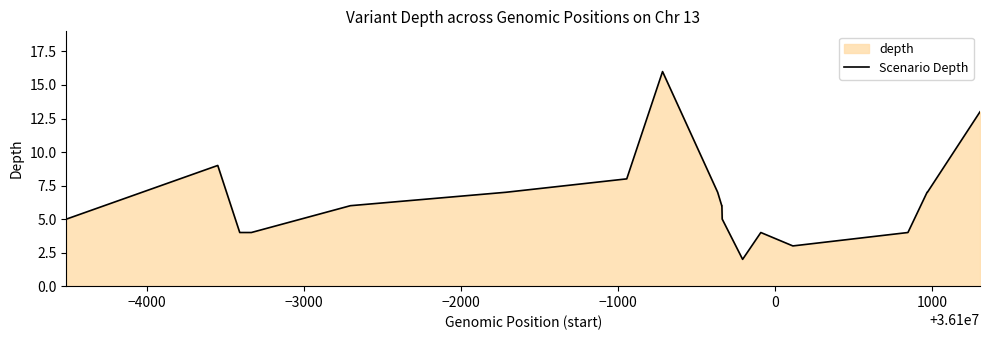

How many lines are shown in the chart?

1